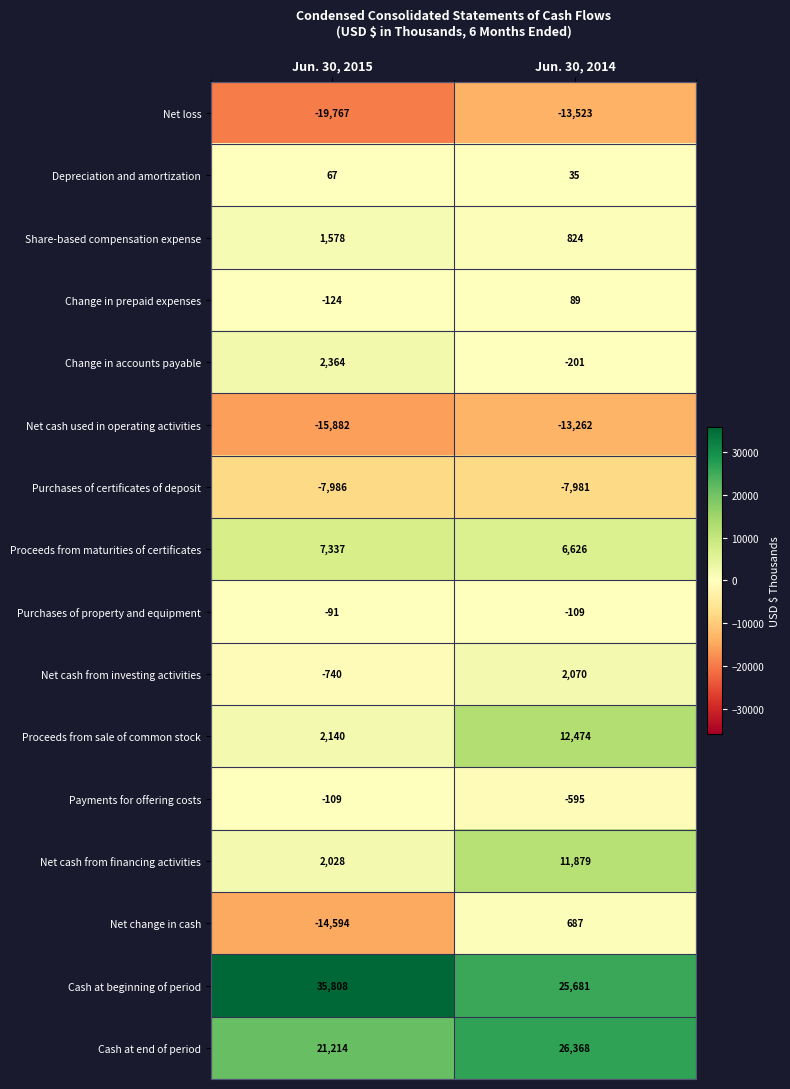

Read the Net cash used in operating activities value at Jun. 30, 2015.

-15882